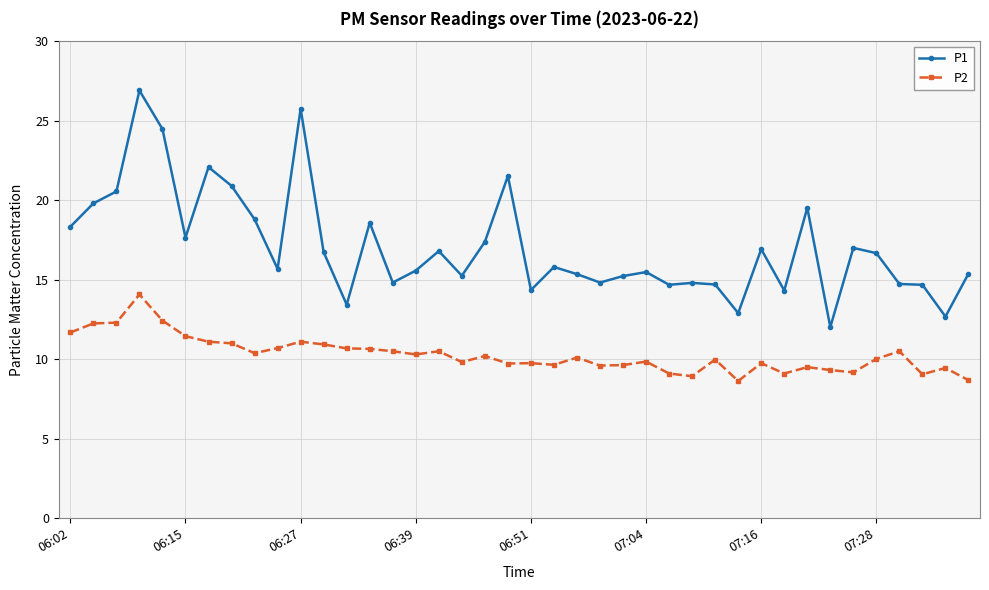

Which series has the largest total across all categories?

P1